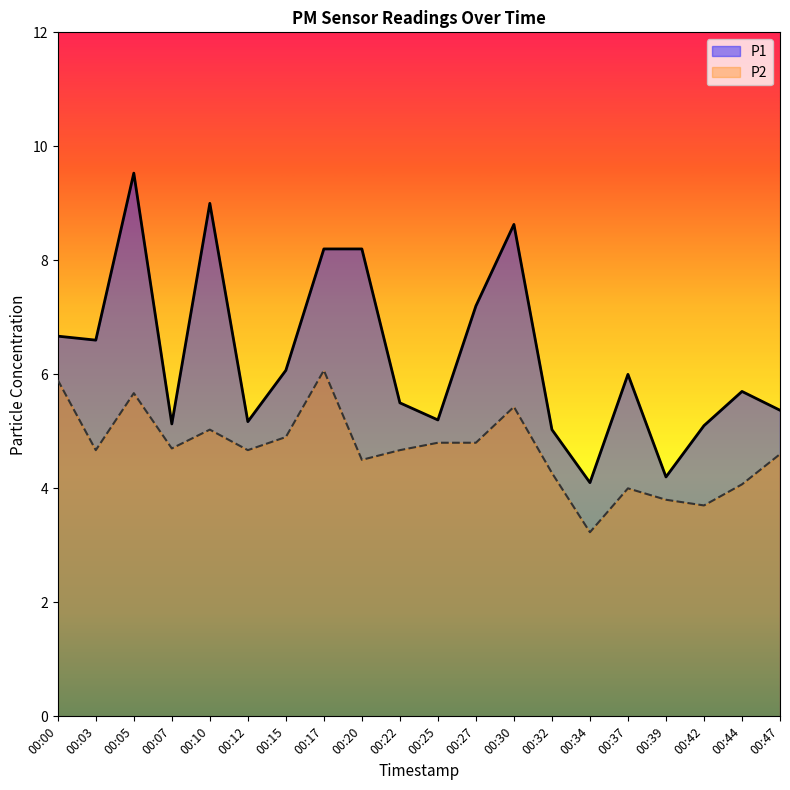

Reading left to right, list all the values displayed in this chart.

P1: 6.7	6.6	9.5	5.1	9.0	5.2	6.1	8.2	8.2	5.5	5.2	7.2	8.6	5.0	4.1	6.0	4.2	5.1	5.7	5.4
P2: 5.9	4.7	5.7	4.7	5.0	4.7	4.9	6.1	4.5	4.7	4.8	4.8	5.4	4.3	3.2	4.0	3.8	3.7	4.1	4.6